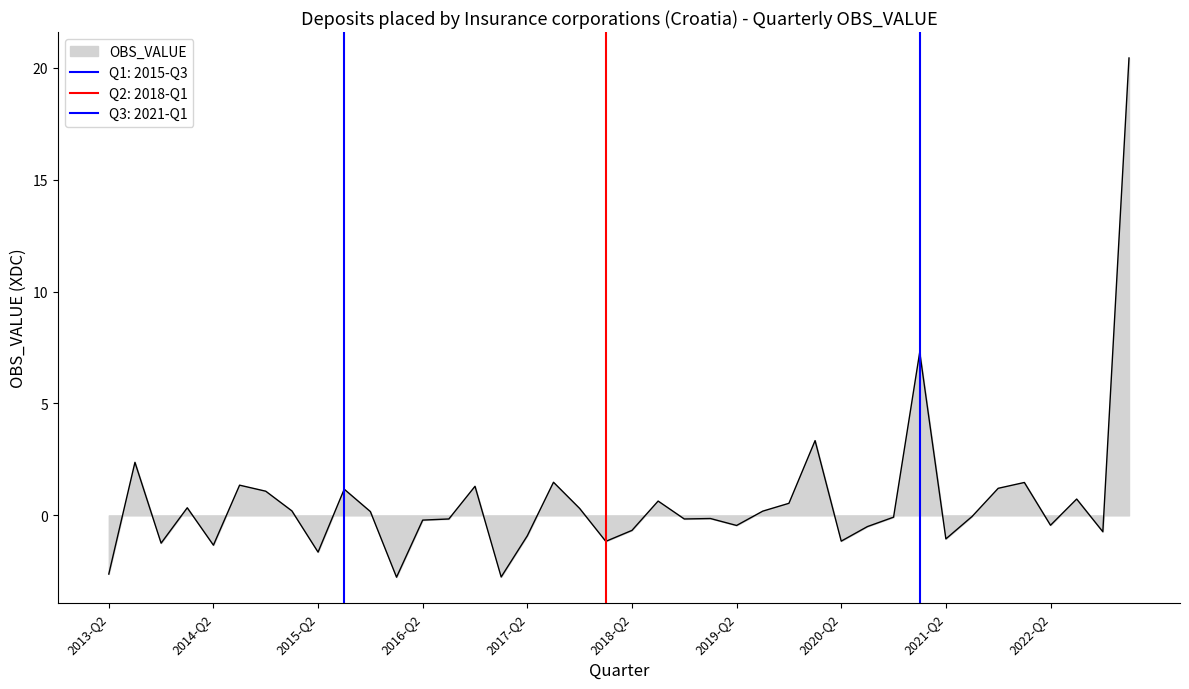

Reading left to right, extract all data points from this chart.

-2.6	2.4	-1.2	0.3	-1.3	1.3	1.1	0.2	-1.6	1.2	0.2	-2.8	-0.2	-0.2	1.3	-2.7	-0.9	1.5	0.3	-1.2	-0.7	0.6	-0.2	-0.1	-0.4	0.2	0.5	3.3	-1.2	-0.5	-0.1	7.3	-1.0	-0.1	1.2	1.5	-0.4	0.7	-0.7	20.4